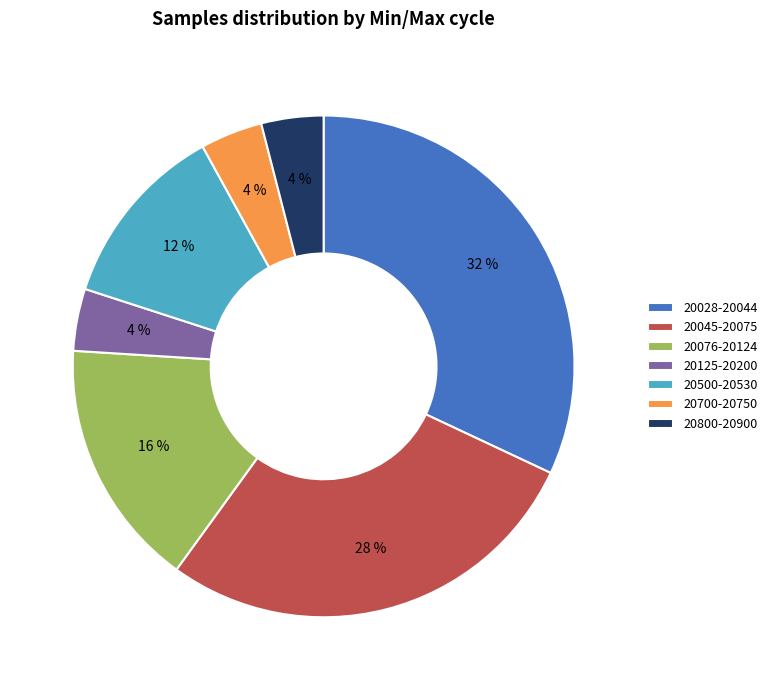

How many segments does this pie chart have?

7